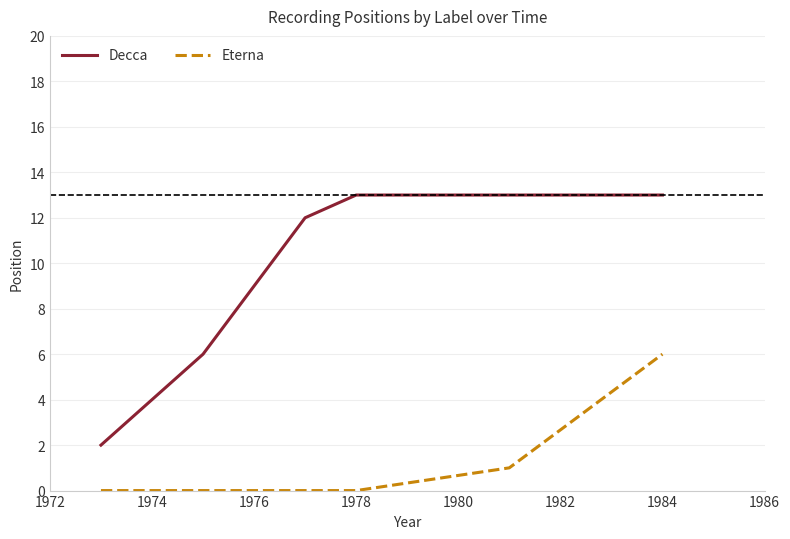

Which series has the largest range (max minus min)?

Decca